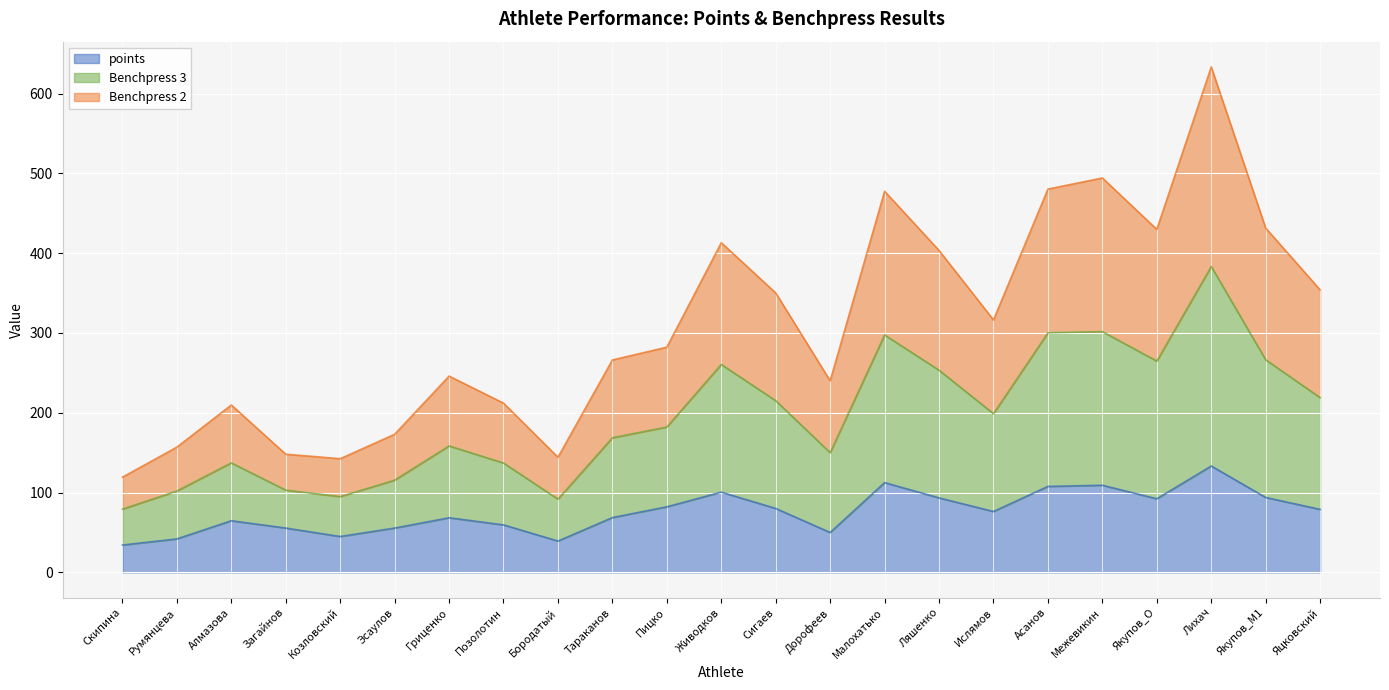

At which label does Benchpress 3 reach its peak?

Лихач